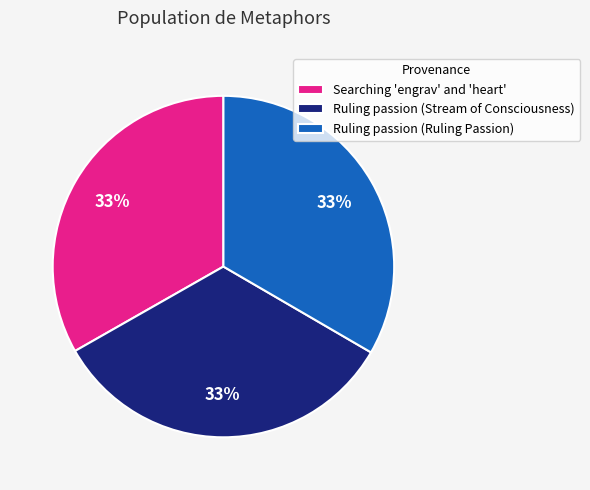

How many slices are in this pie chart?

3